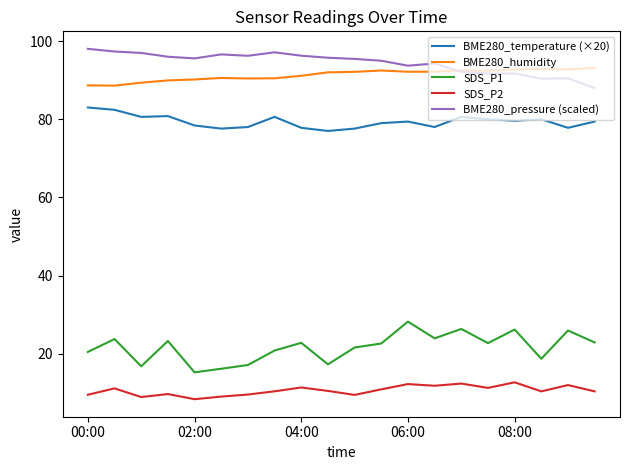

What is the minimum value shown in the chart?

8.4